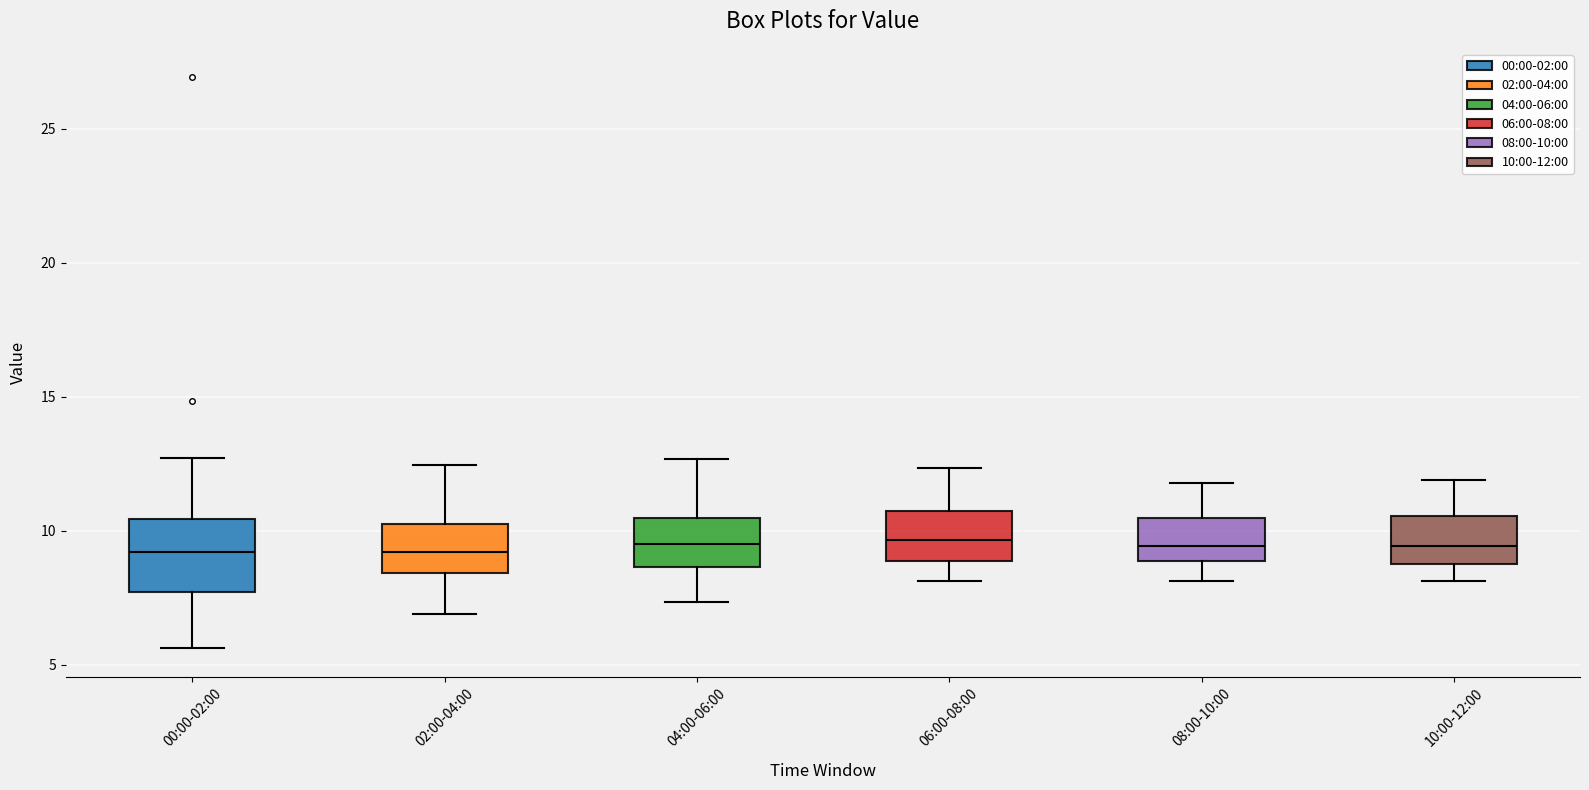

Where does the upper whisker of the box for 04:00-06:00 end on the y-axis? The values are not printed on the chart, so give them approximately, as read against the axis.

12.5